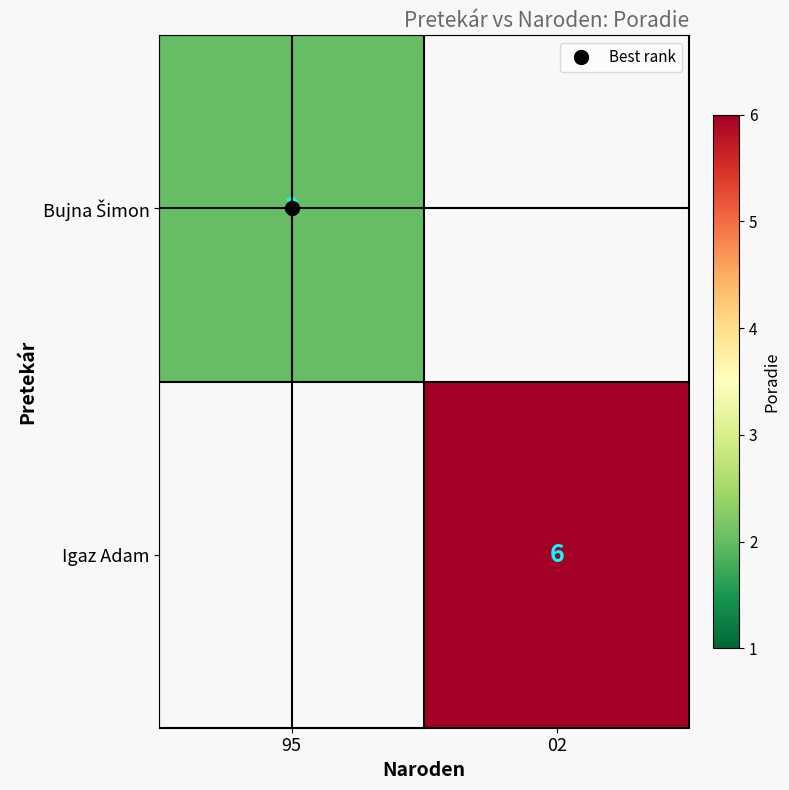

What is the maximum value shown in the chart?

6.0